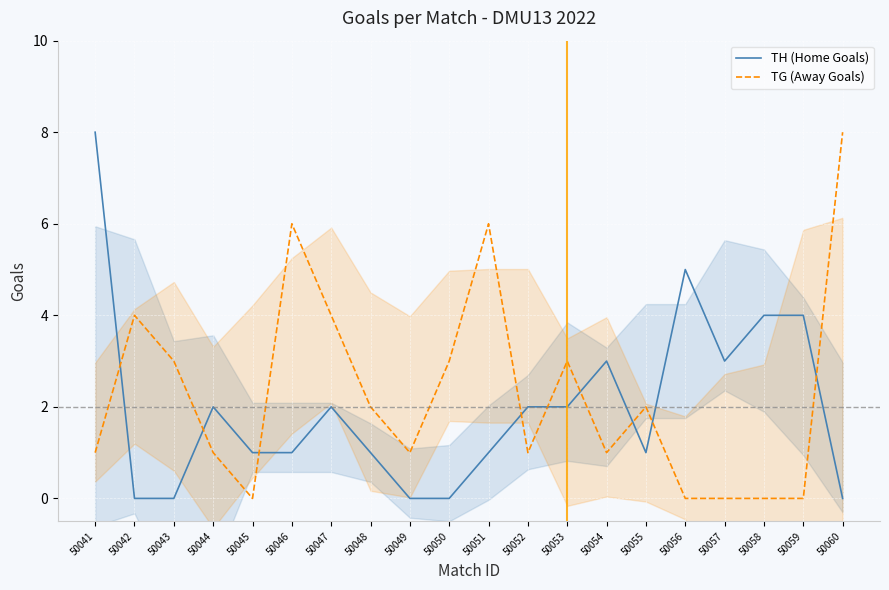

What is the difference between the highest and lowest values at 50056?

5